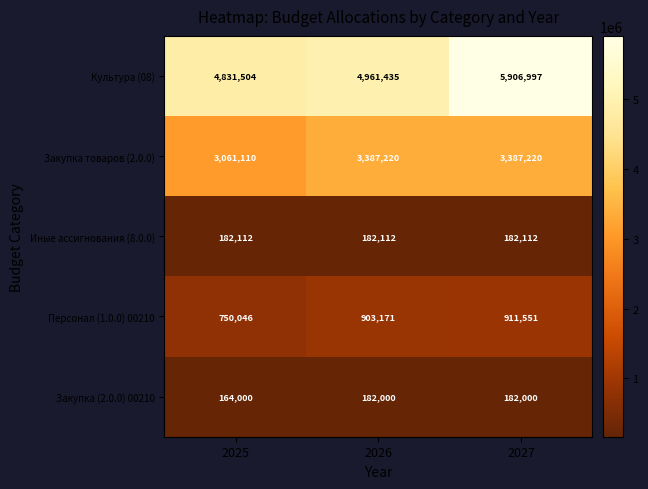

What is the sum of the Иные ассигнования (8.0.0) values at 2025 and 2026?

364224